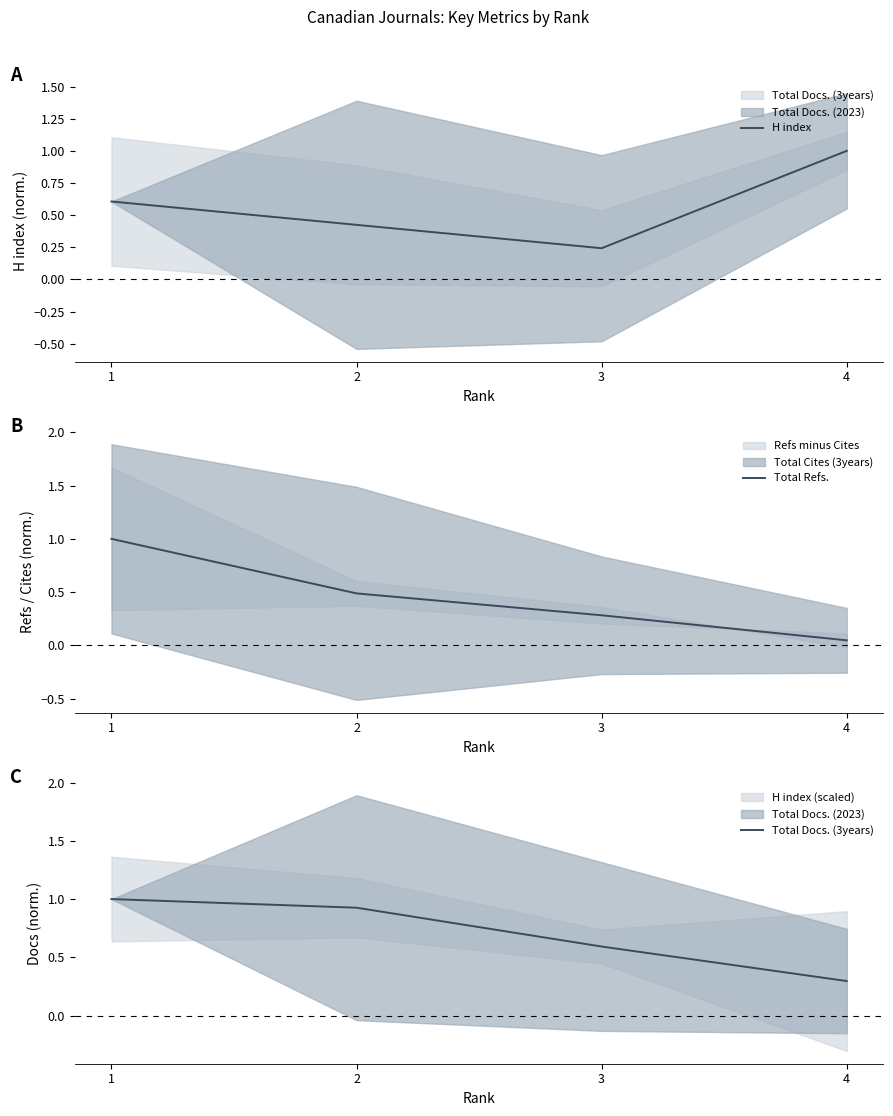

What value does the H index series have at 3?

0.2